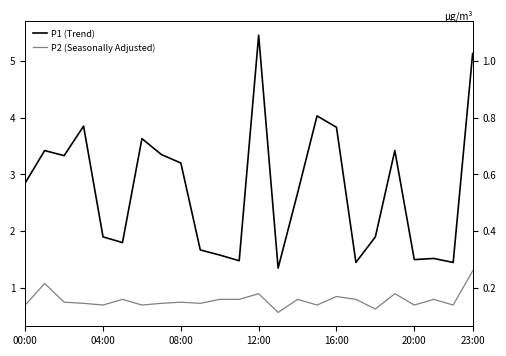

Count the number of data series in this chart.

2